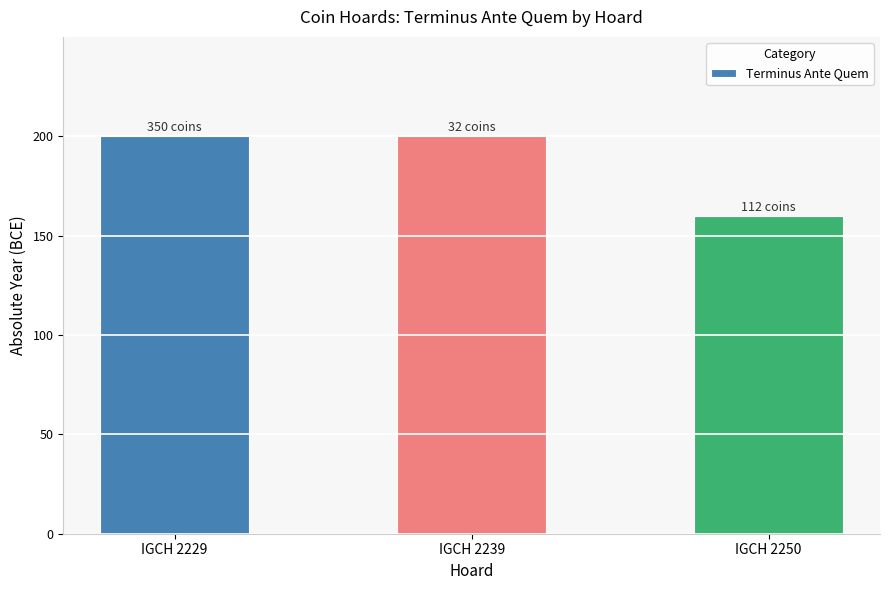

Is it true that the value at IGCH 2250 is 160?

True